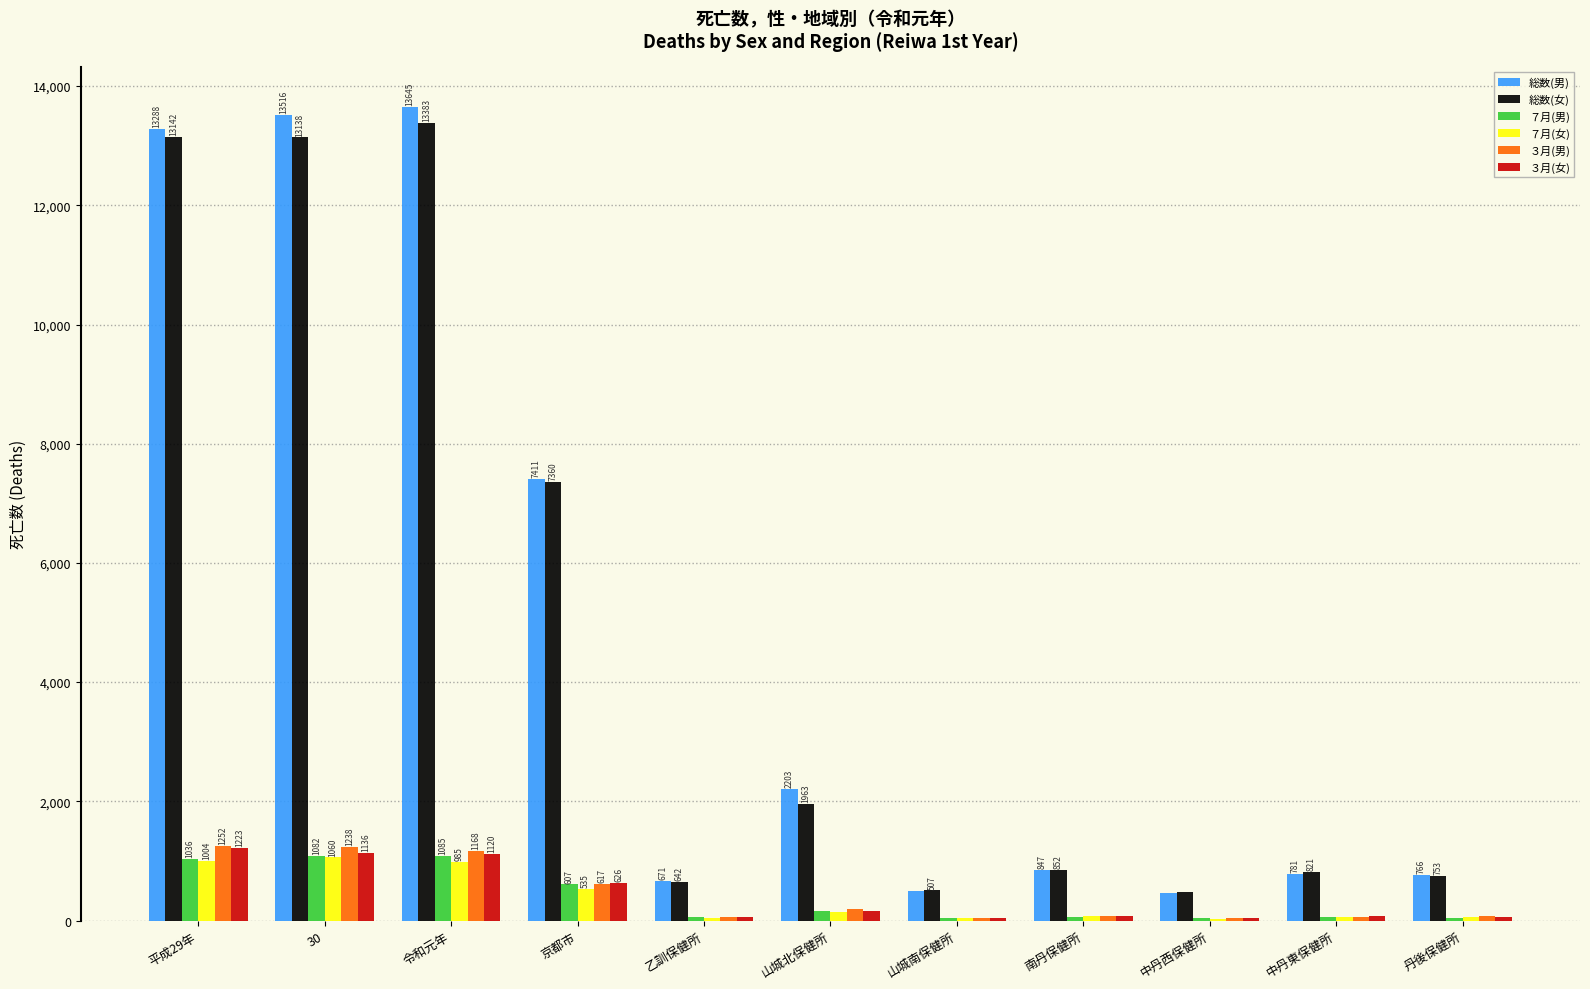

Between 京都市 and 乙訓保健所, which series saw the biggest shift?

総数(男)